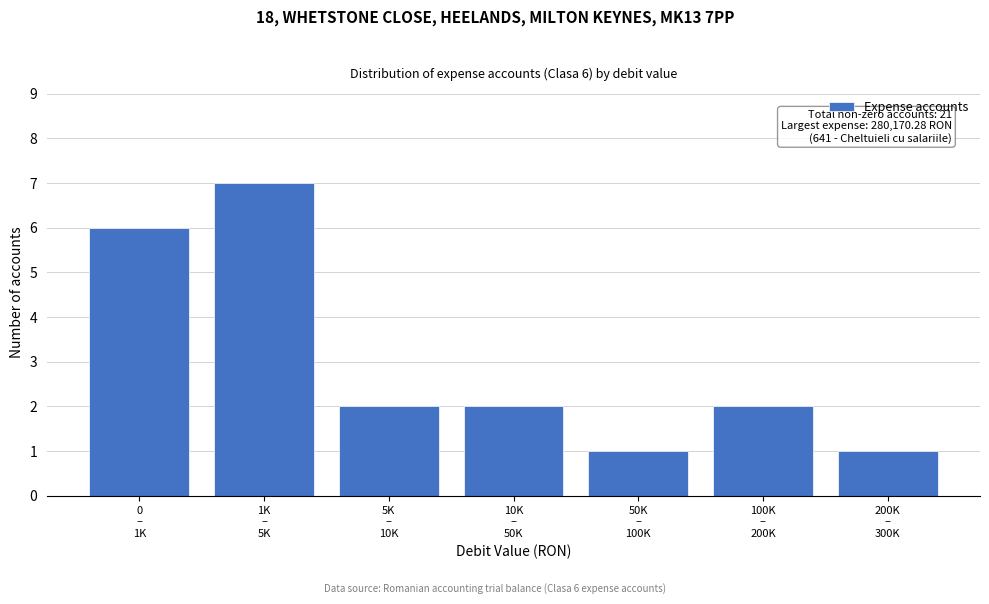

Reading left to right, list all the values displayed in this chart.

6	7	2	2	1	2	1